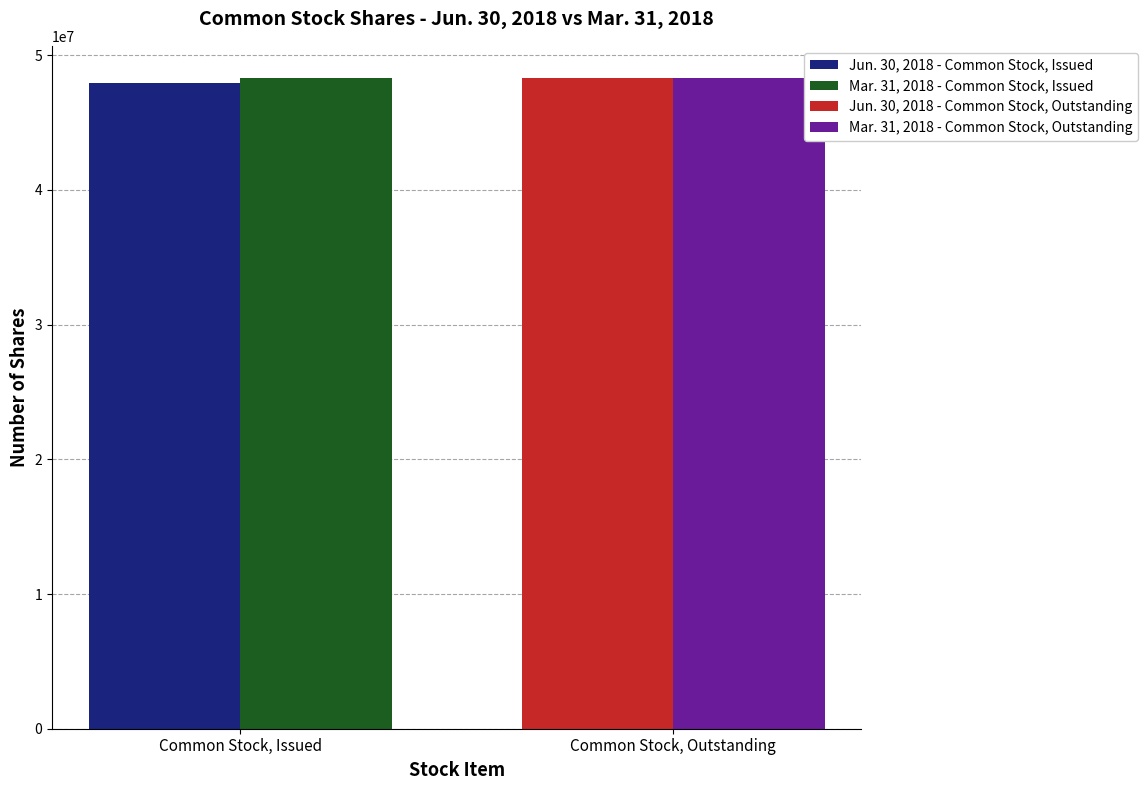

What is the highest value of the Jun. 30, 2018 - Common Stock, Issued series?

47912300